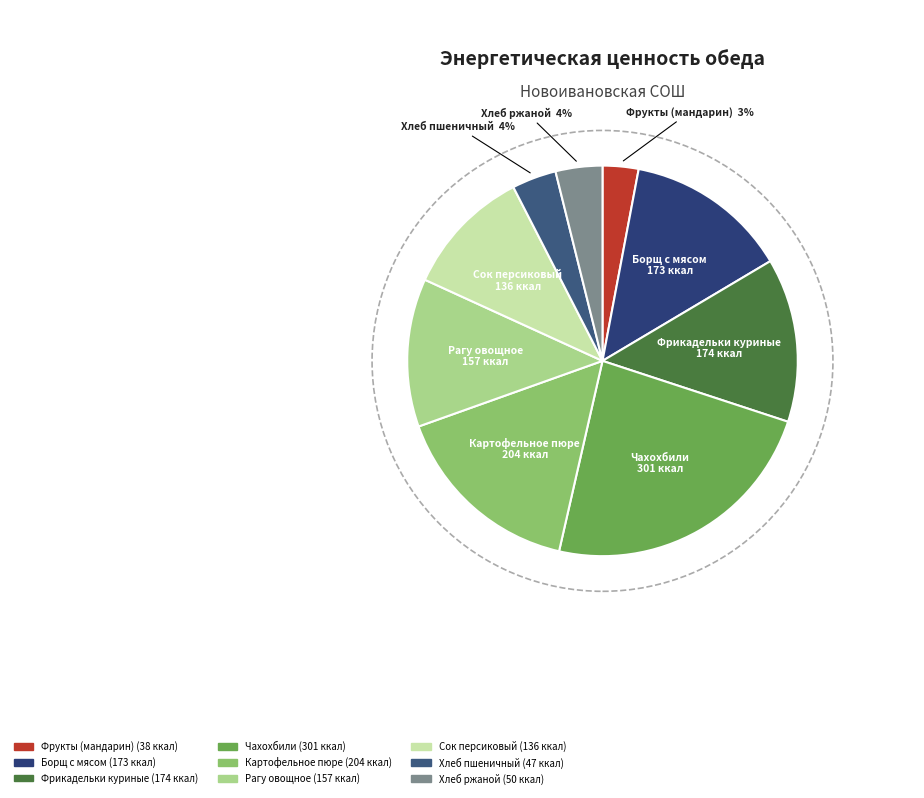

Is it true that Хлеб ржаной is 4% of the pie?

True